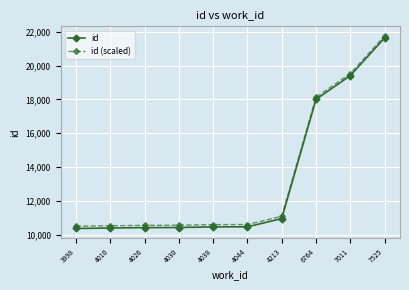

At which category is the sum across all series the highest?

7525